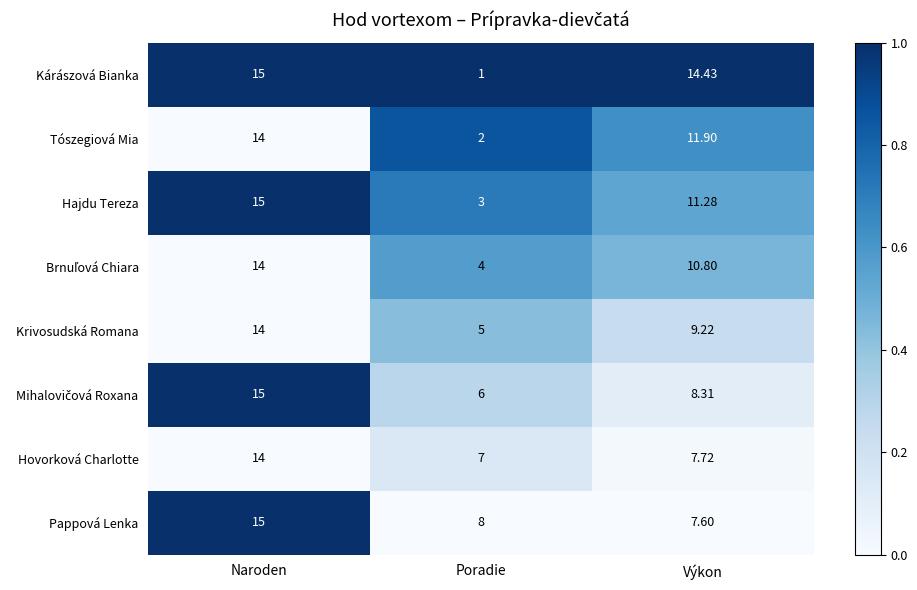

Where does the Tószegiová Mia series first go above 11?

Naroden